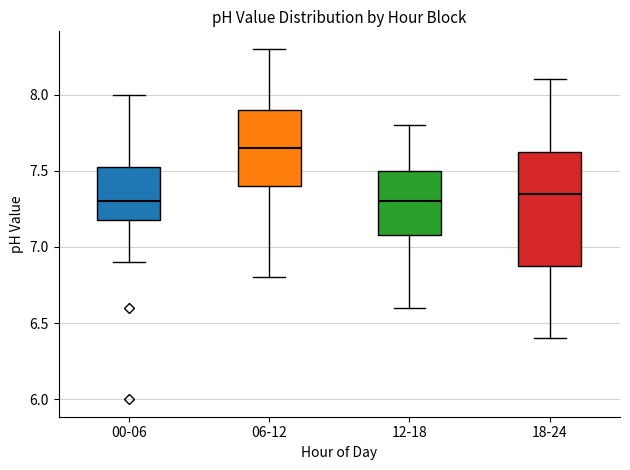

Which box has the highest median line?

06-12